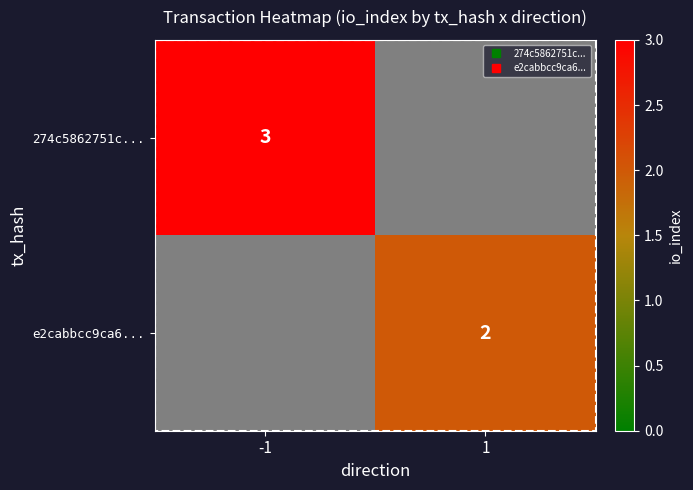

Which series has the widest spread of values?

274c5862751c...